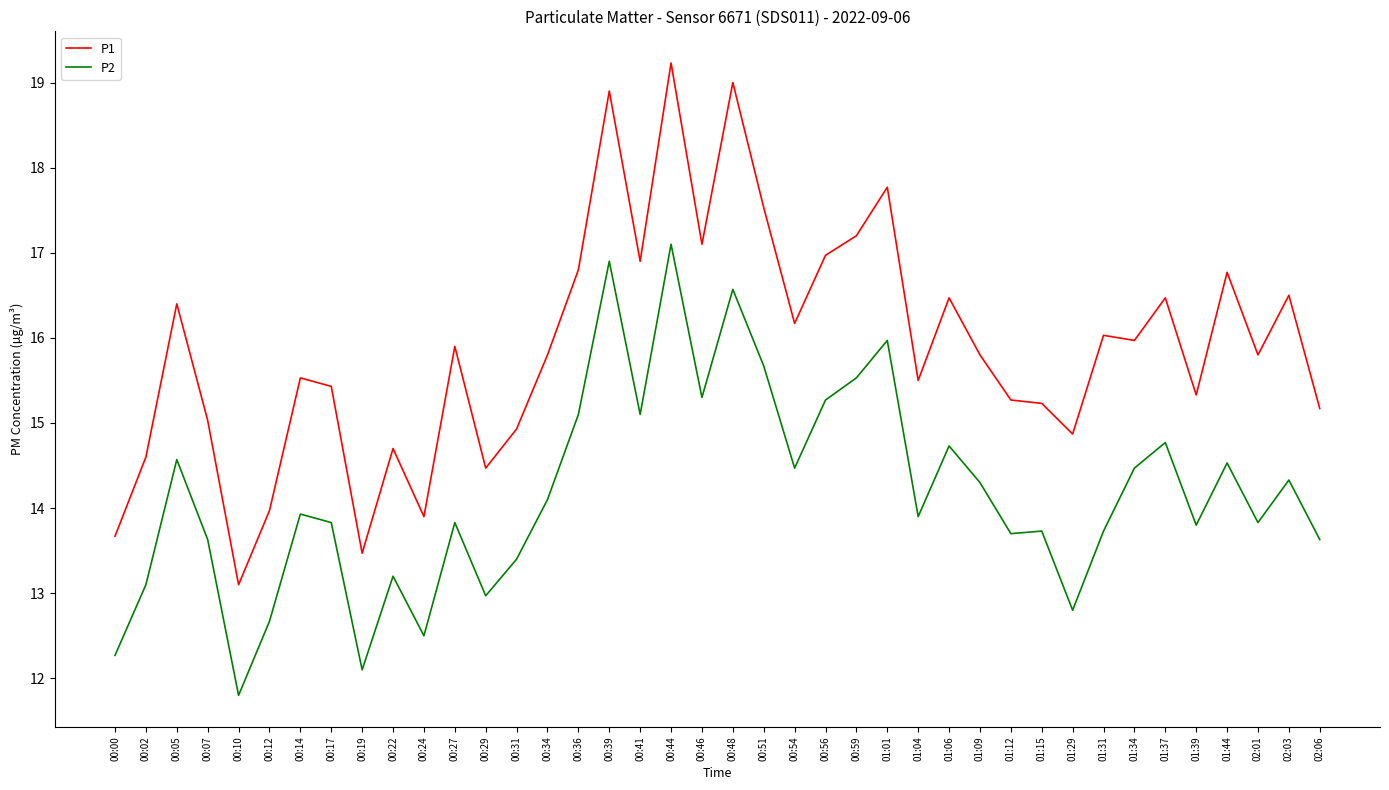

Which series has the largest range (max minus min)?

P1